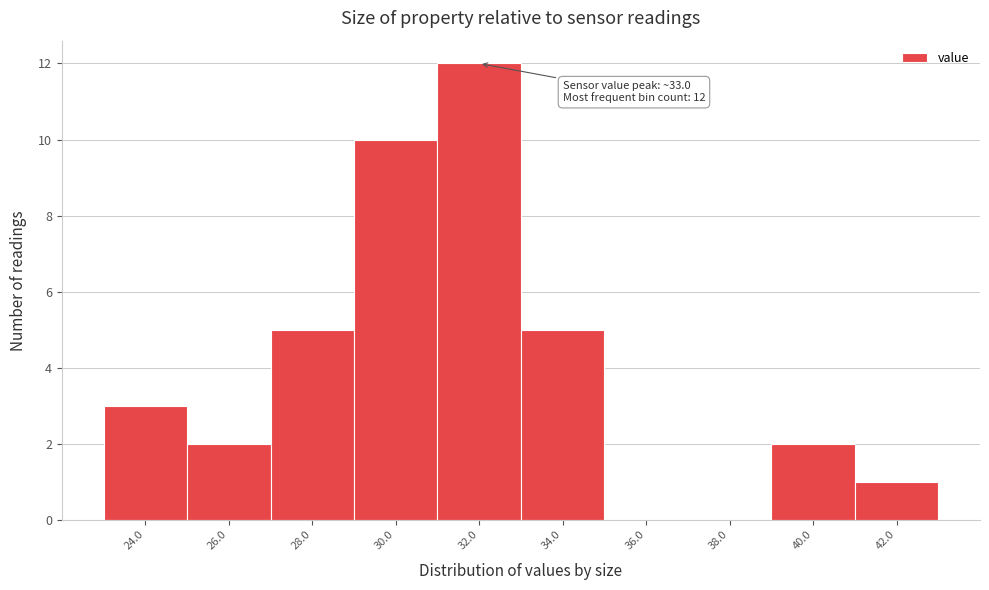

Reading right to left, transcribe all the data shown in this chart.

42.0=1	40.0=2	38.0=0	36.0=0	34.0=5	32.0=12	30.0=10	28.0=5	26.0=2	24.0=3